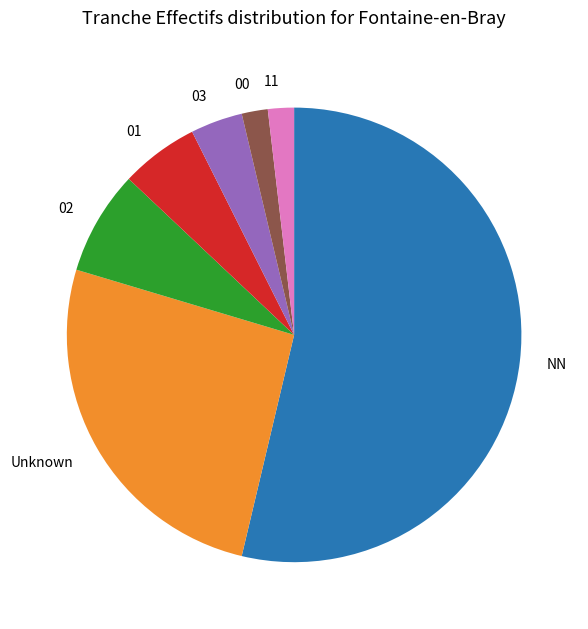

Does NN account for over 50% of the chart?

Yes